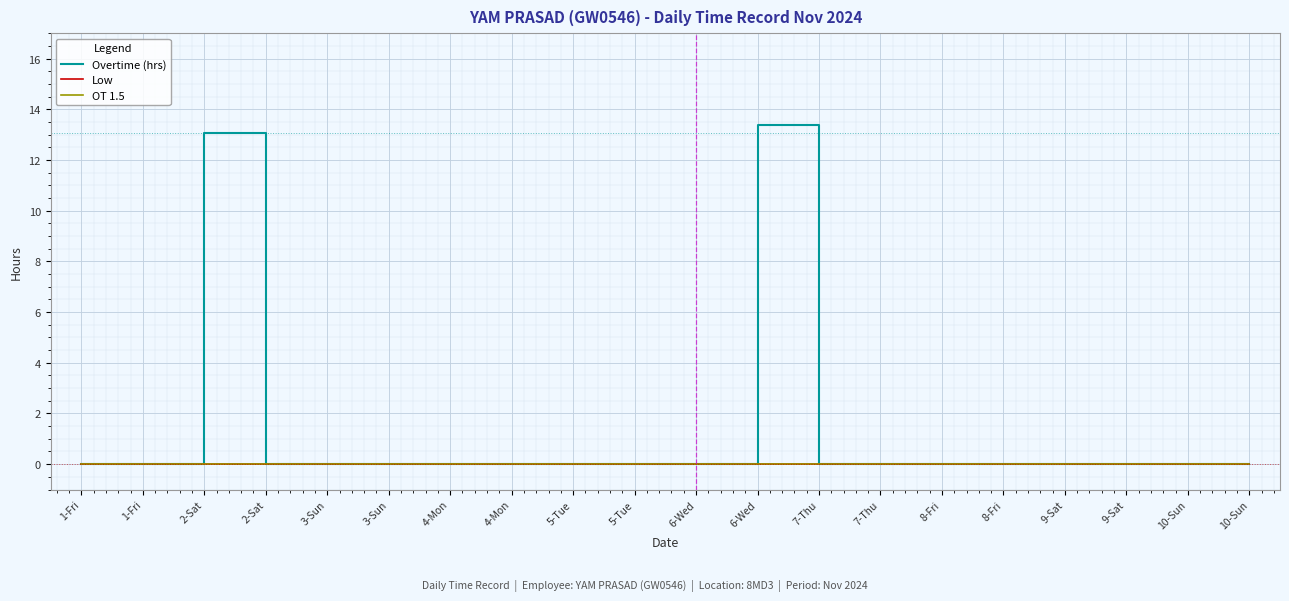

What is the label of the 15th point from the left?

8-Fri